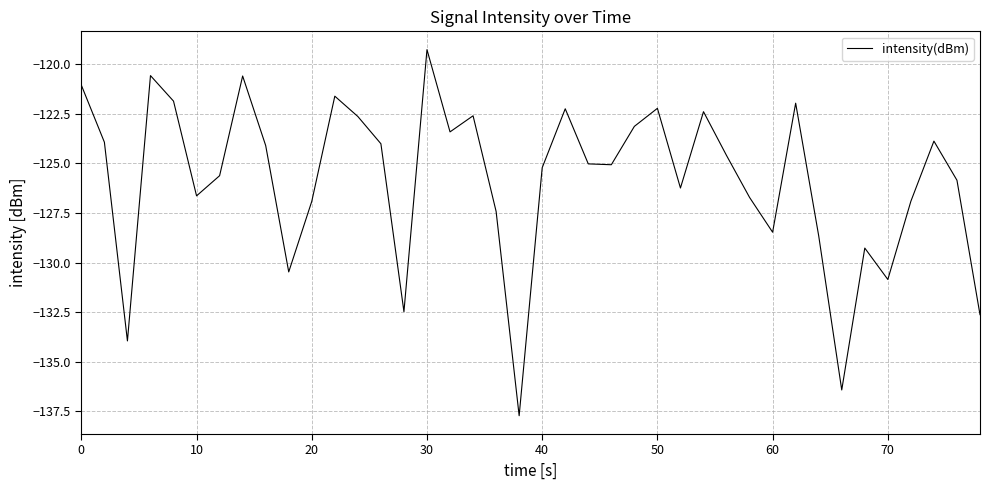

What is the minimum value shown in the chart?

-137.7